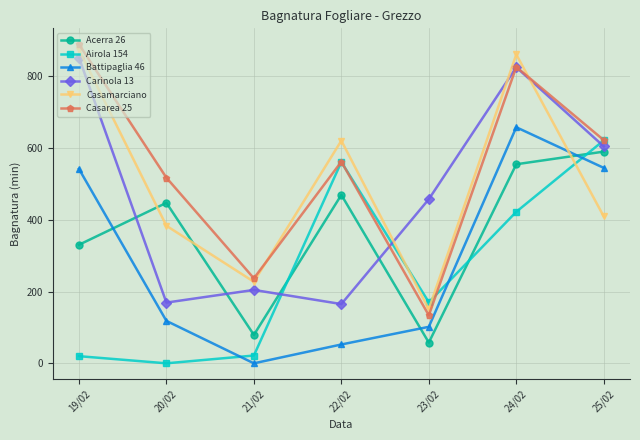

How many lines are shown in the chart?

6